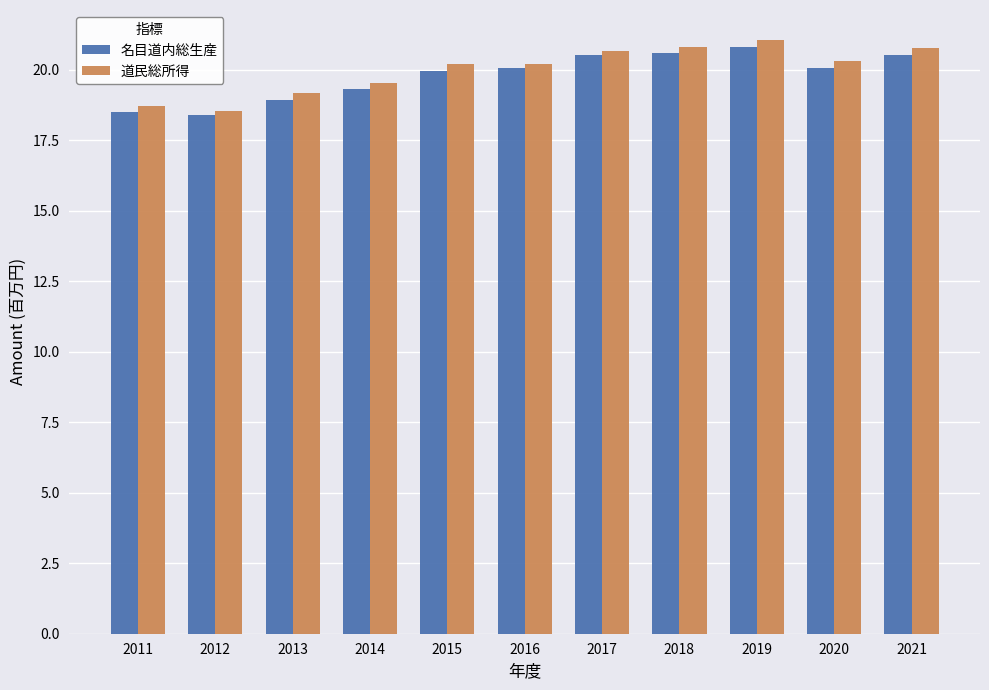

What is the minimum value shown in the chart?

18.4